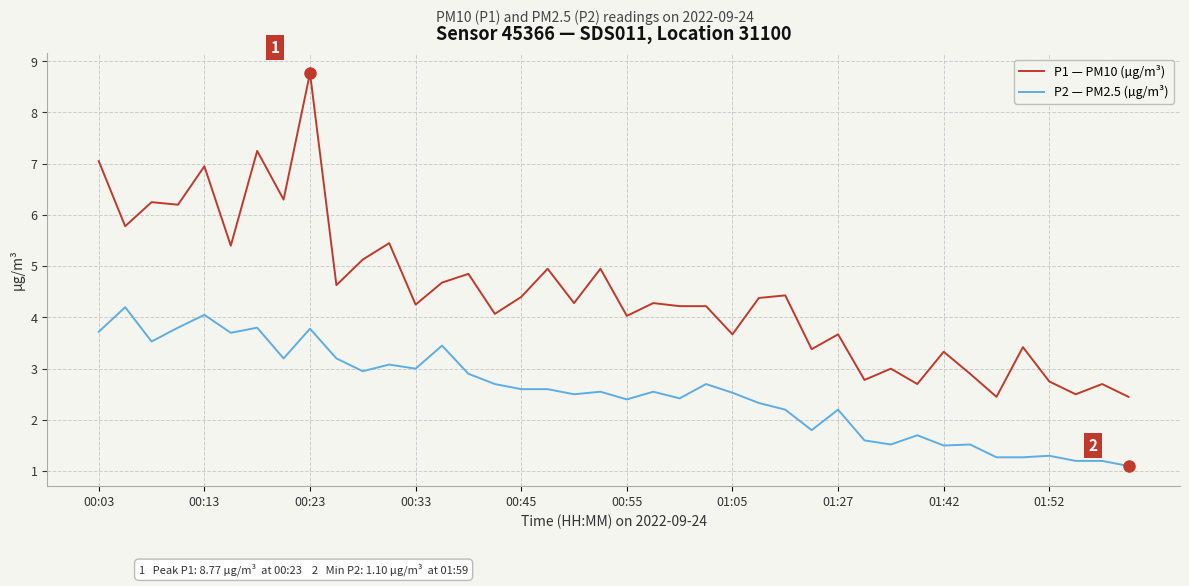

What is the smallest value displayed?

1.1